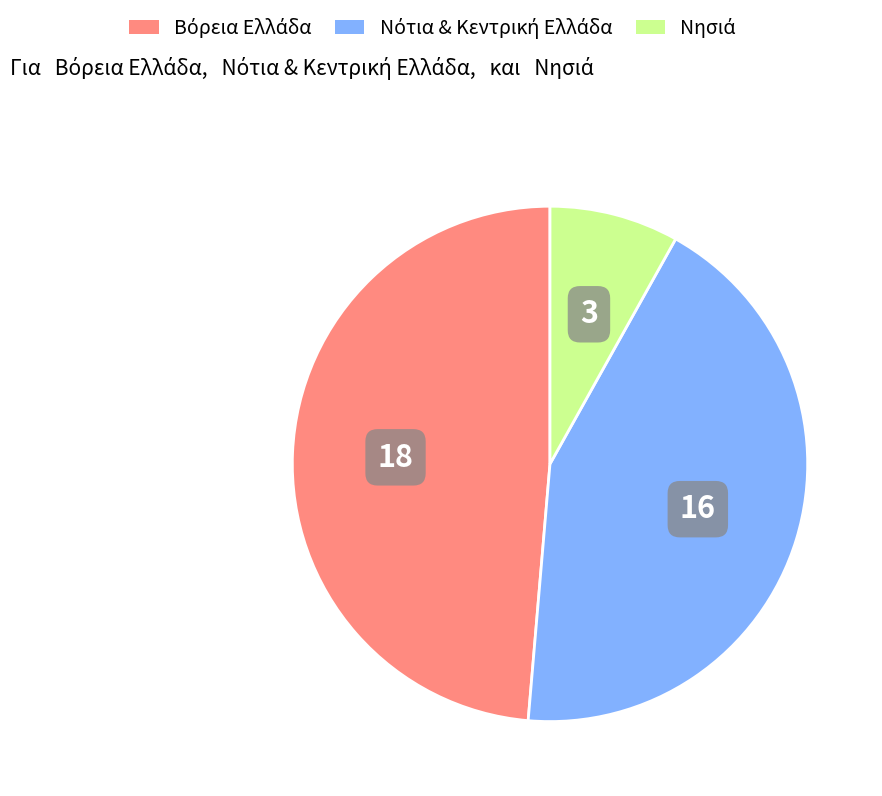

Is there a majority slice in this chart?

No